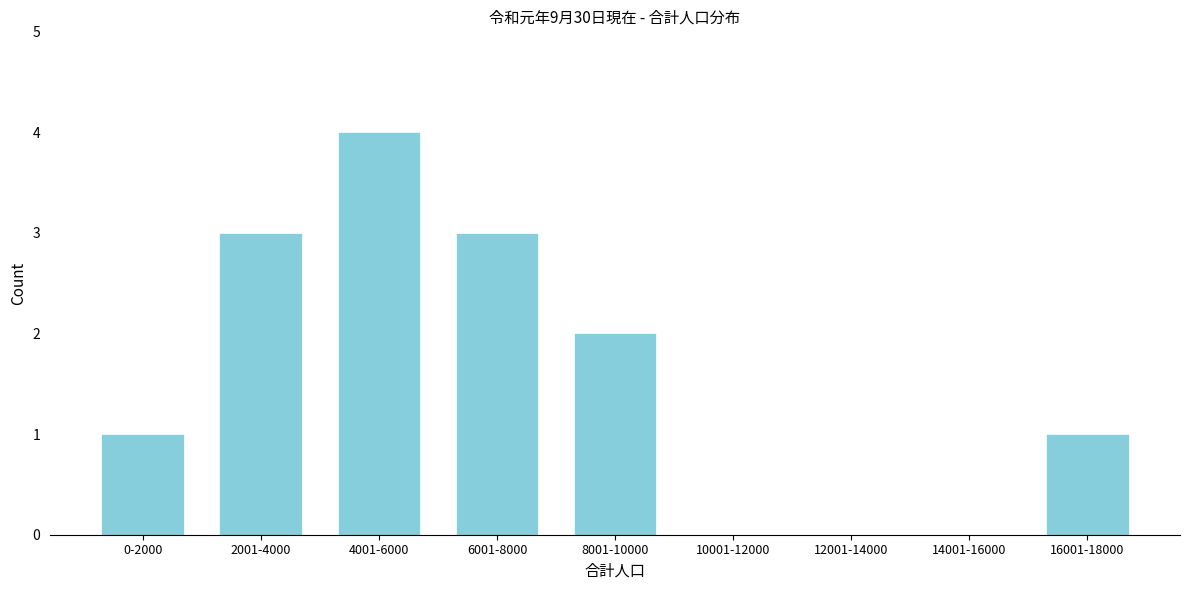

Reading left to right, transcribe all the data shown in this chart.

0-2000=1	2001-4000=3	4001-6000=4	6001-8000=3	8001-10000=2	10001-12000=0	12001-14000=0	14001-16000=0	16001-18000=1